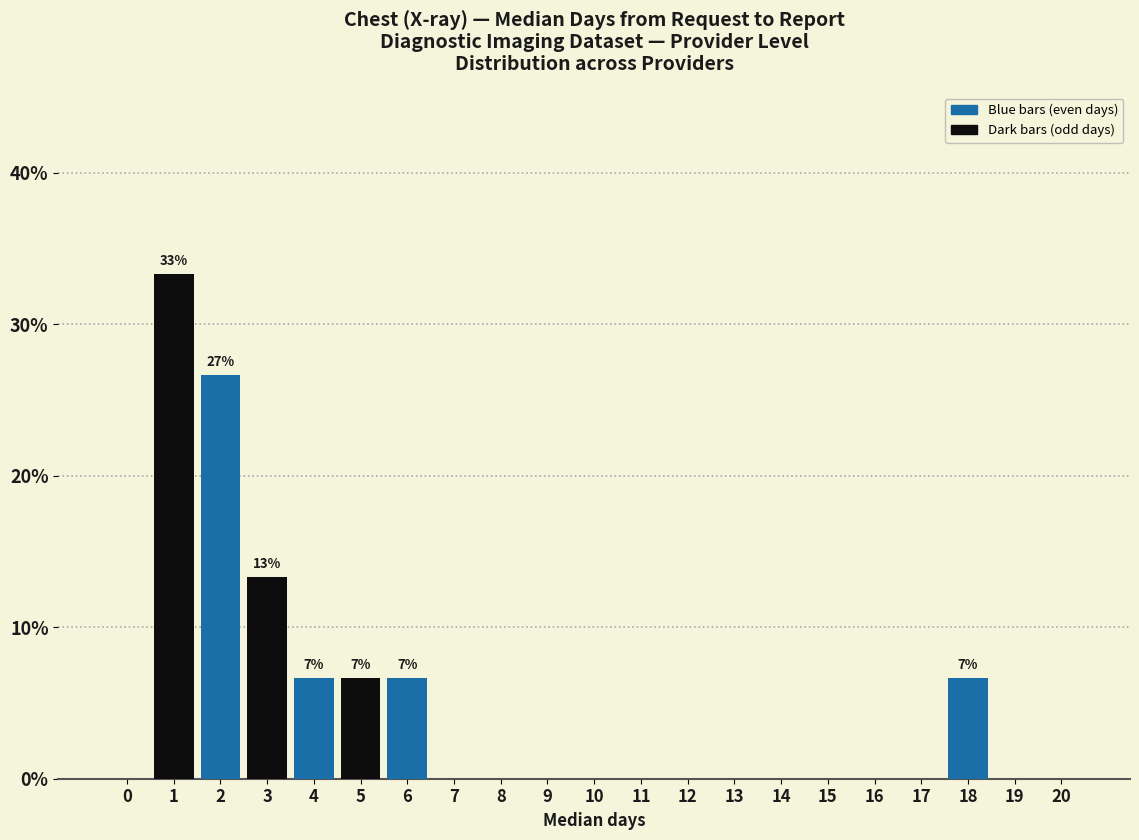

Reading left to right, transcribe all the data shown in this chart.

0=0.0	1=33.3	2=26.7	3=13.3	4=6.7	5=6.7	6=6.7	7=0.0	8=0.0	9=0.0	10=0.0	11=0.0	12=0.0	13=0.0	14=0.0	15=0.0	16=0.0	17=0.0	18=6.7	19=0.0	20=0.0